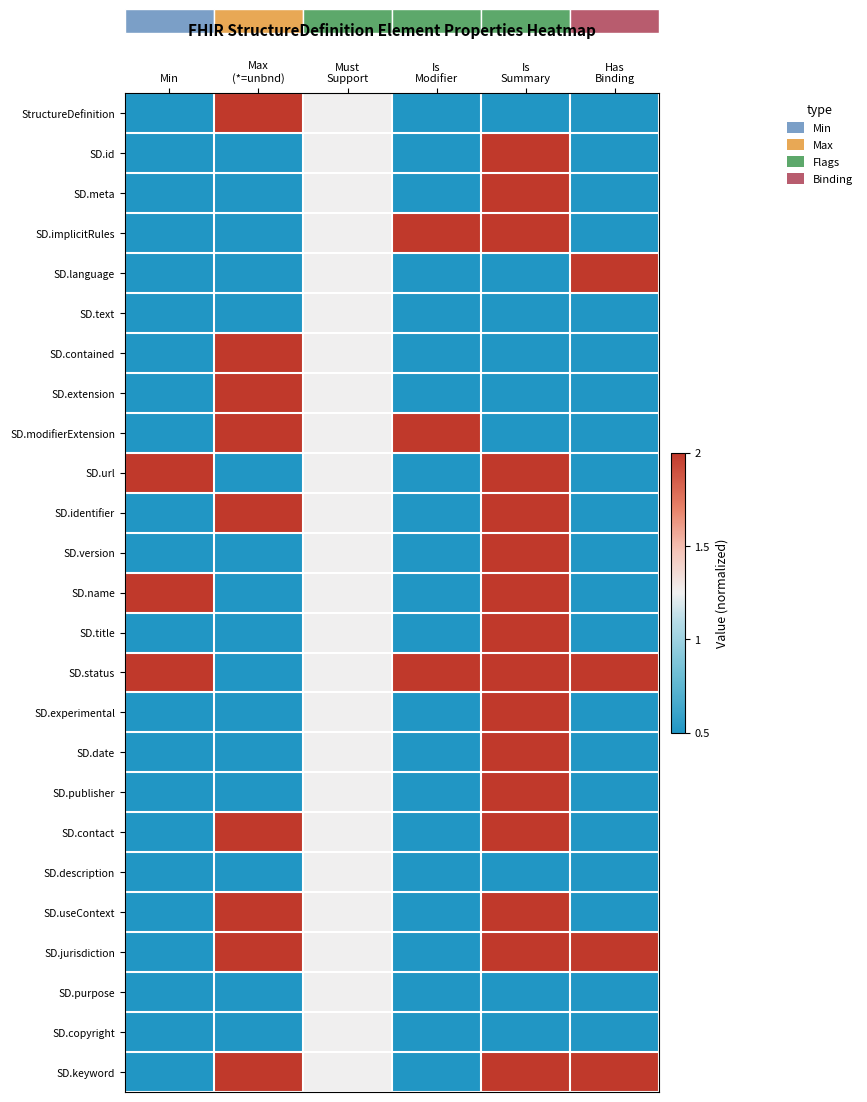

Which label corresponds to the smallest value in the chart?

Min